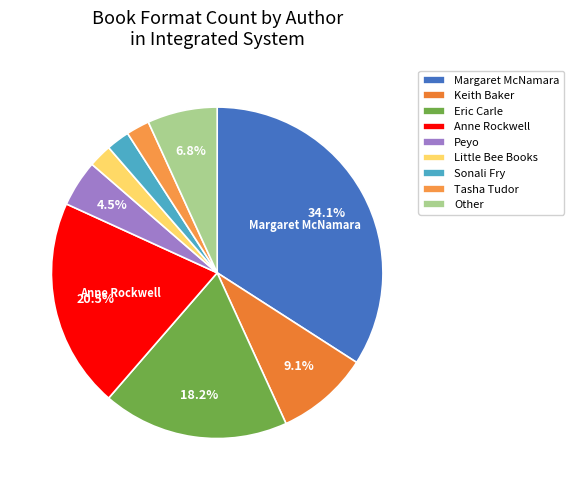

How many slices are in this pie chart?

9